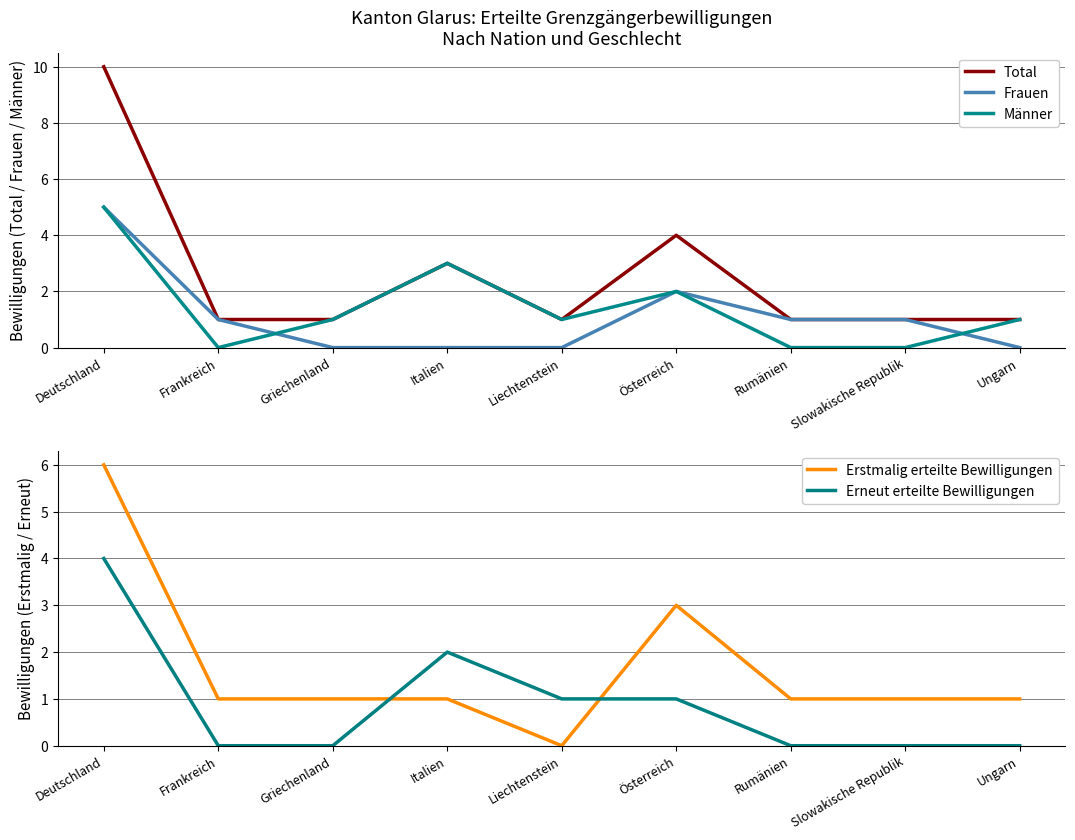

True or false: Total has a value of 1 at Rumänien.

True